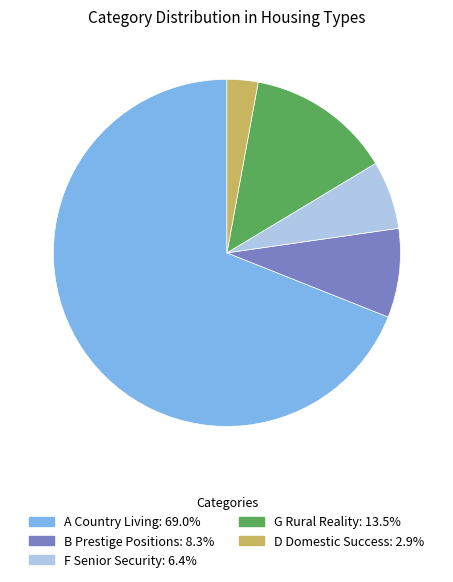

Between F Senior Security and G Rural Reality, which is larger?

G Rural Reality